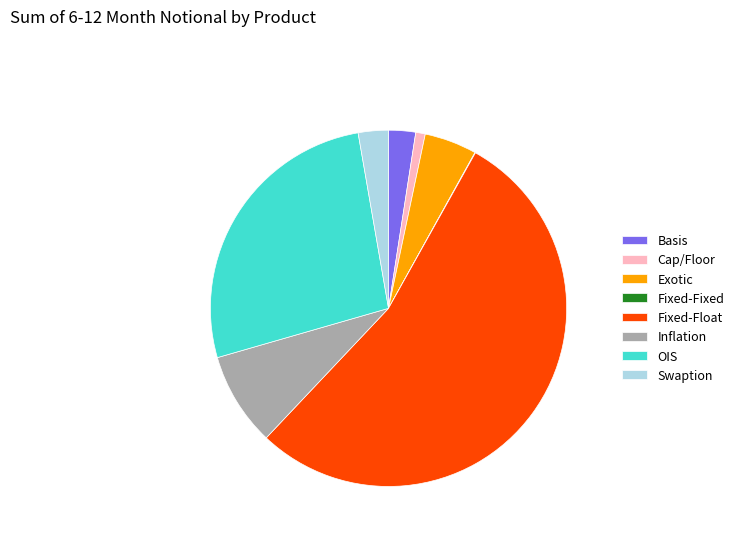

Between Exotic and Cap/Floor, which is larger?

Exotic